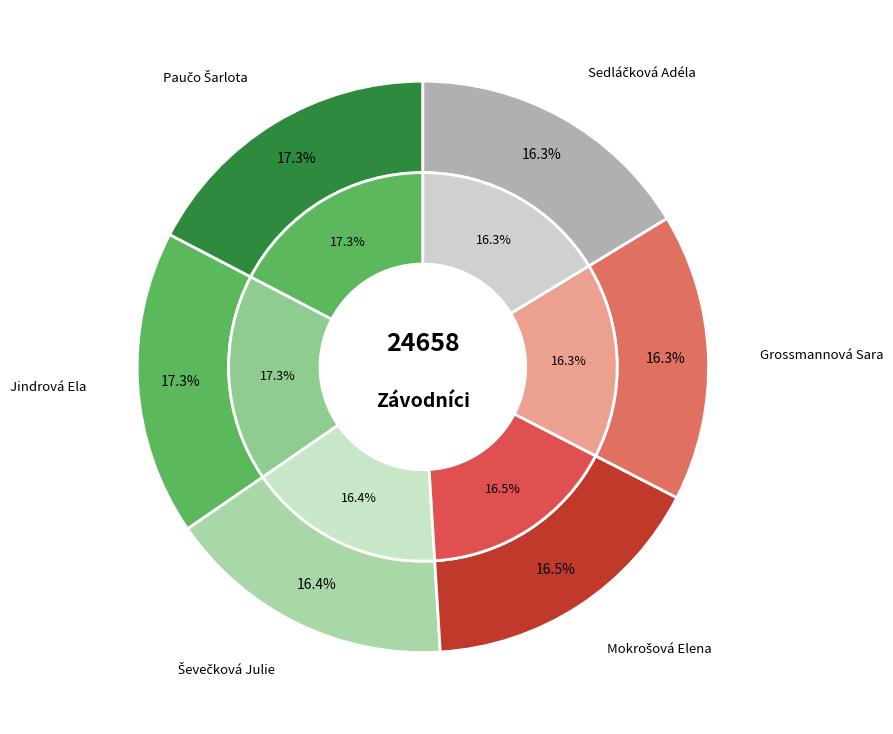

Combined, what portion of the pie is Grossmannová Sara and Ševečková Julie?

32.6%